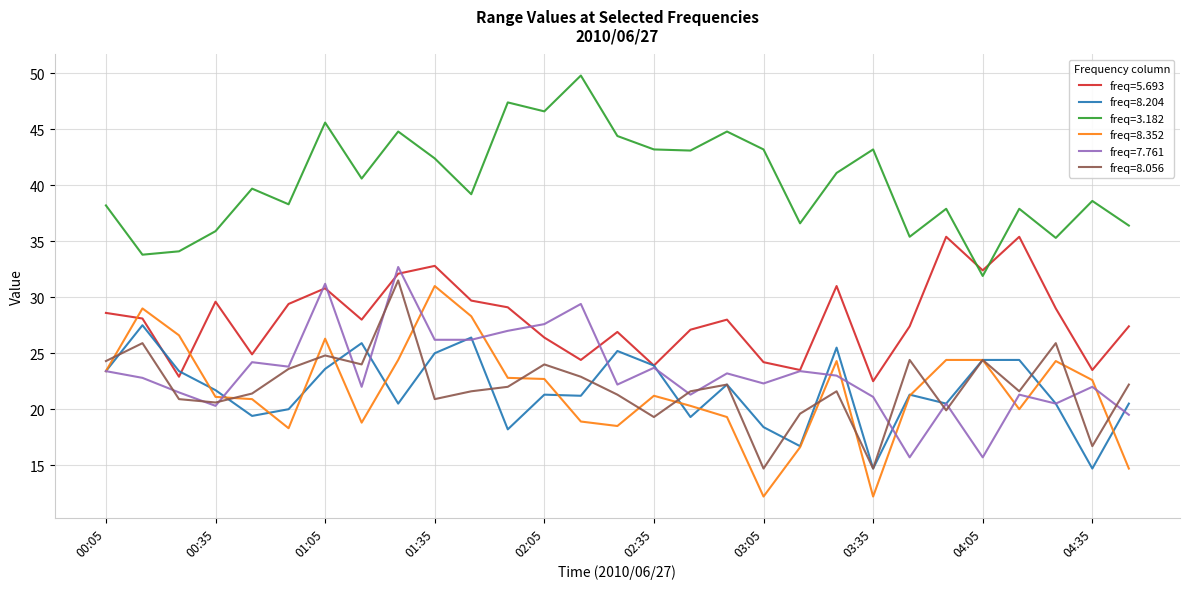

Which series ends up on top after the final intersection of freq=5.693 and freq=8.352?

freq=5.693